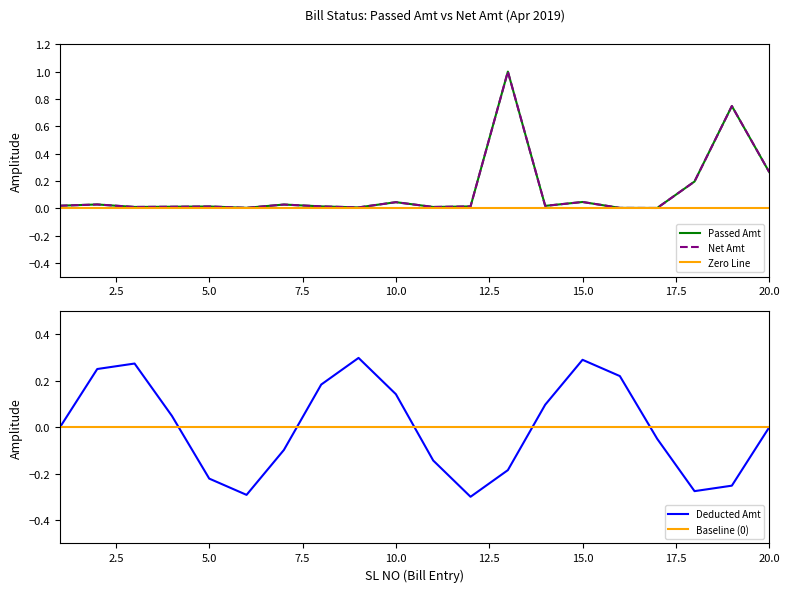

True or false: Passed Amt has more than 1 points higher than both neighbors.

True